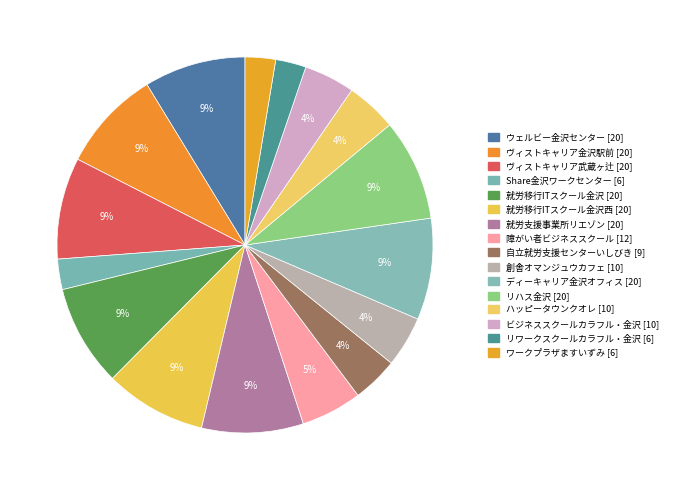

How many segments does this pie chart have?

16